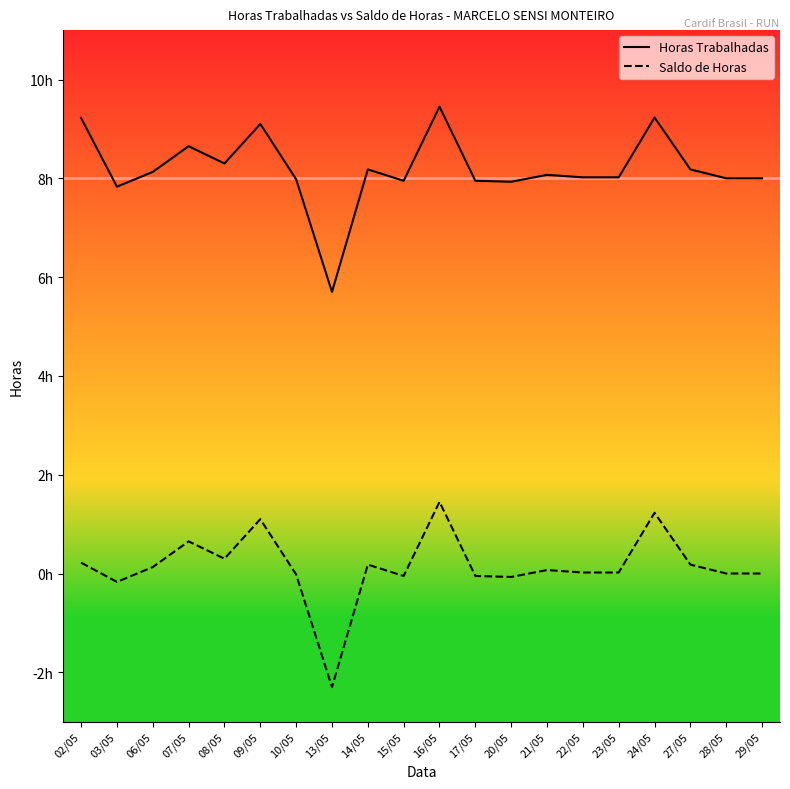

True or false: Horas Trabalhadas and Saldo de Horas cross at least once.

False